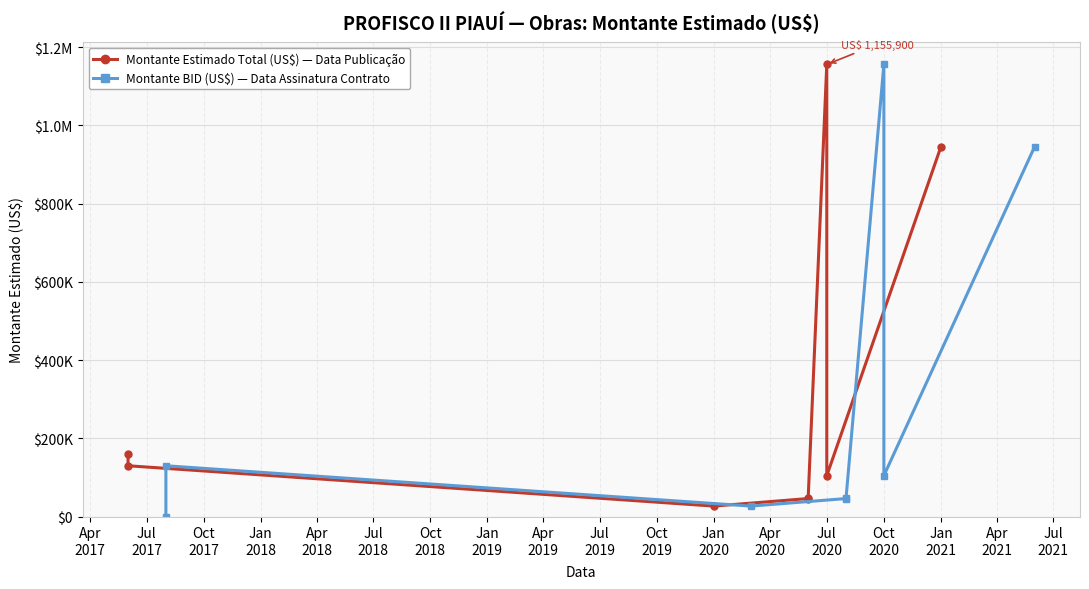

How many positive values does the Montante BID (US$) — Data Assinatura Contrato series have?

7